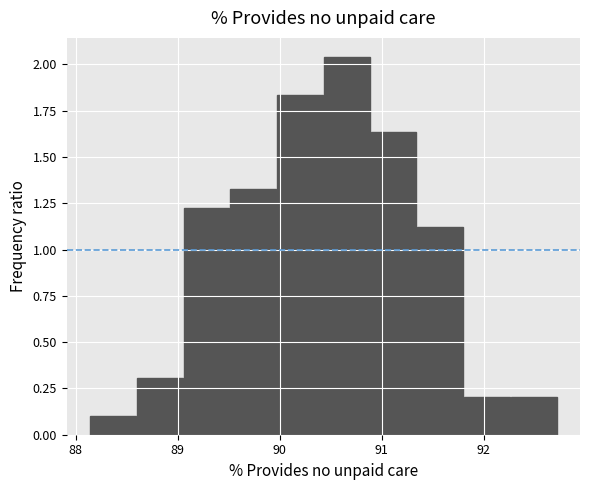

Which range on the x-axis has the tallest bar?

90.4 to 90.9